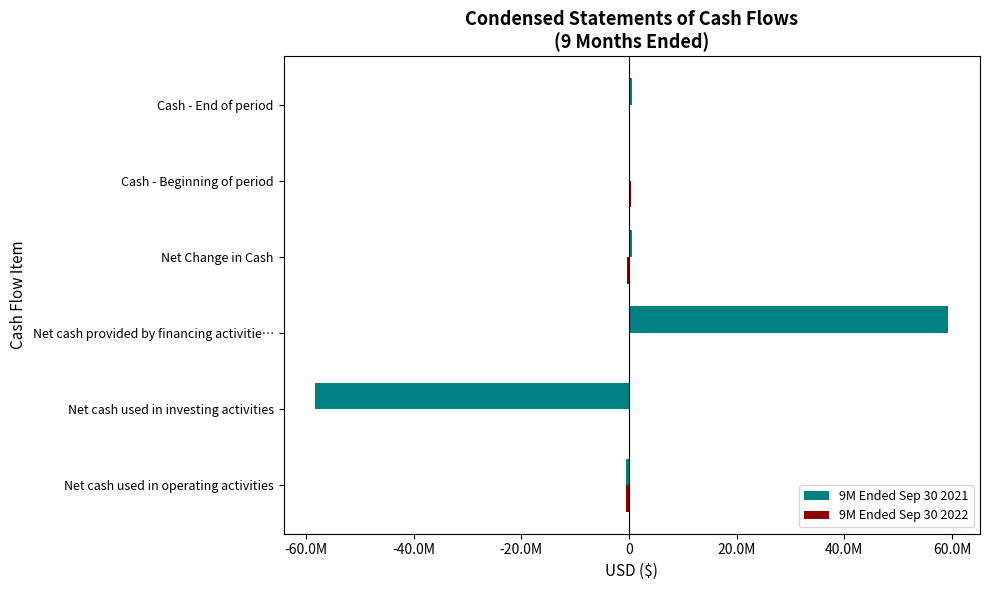

What is the value of the 9M Ended Sep 30 2022 bar at the 6th from the left?

138681